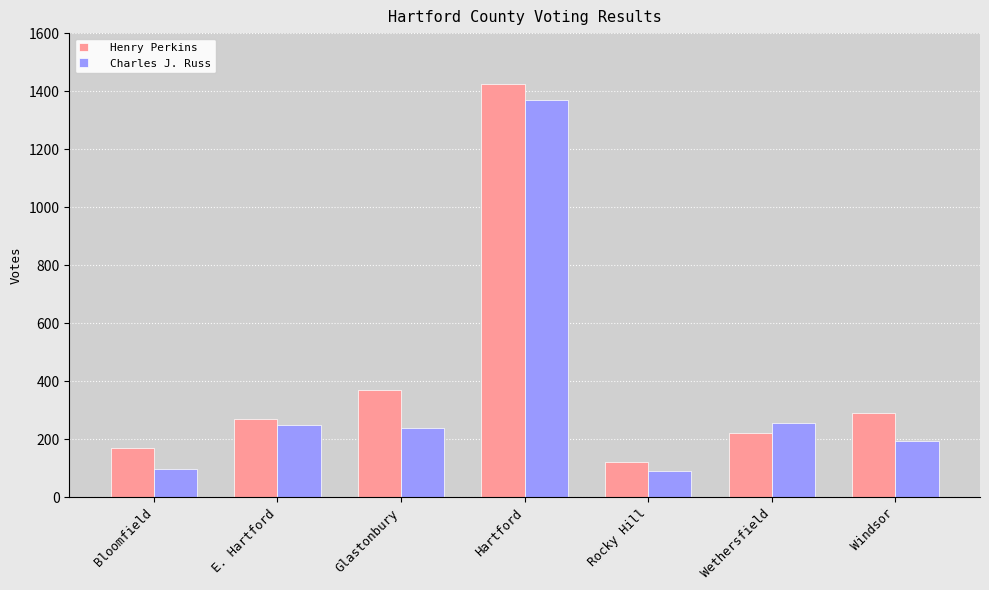

What is the lowest value of the Charles J. Russ series?

91